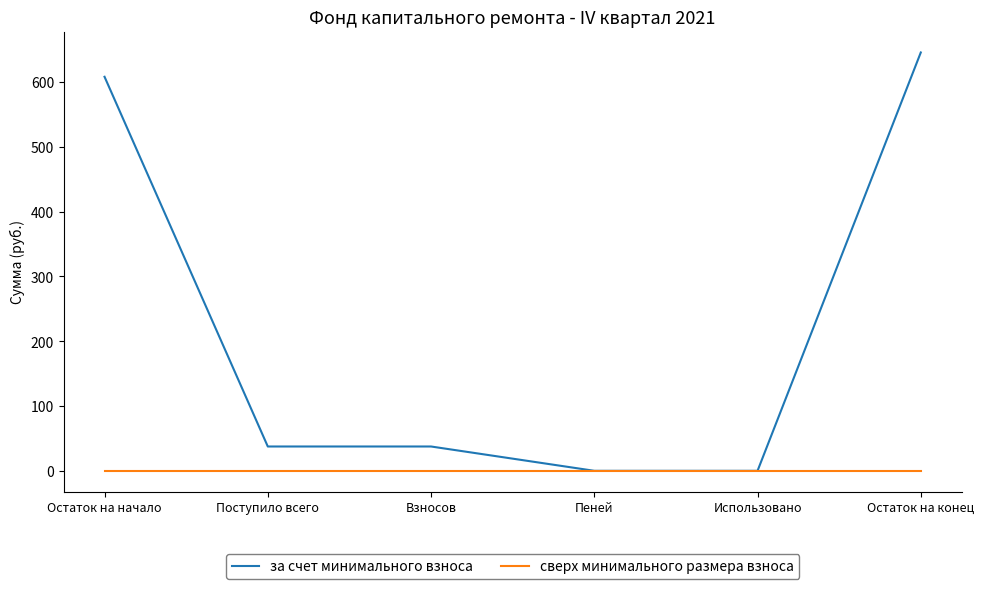

What is the difference between the highest and lowest values at Остаток на конец?

645.8